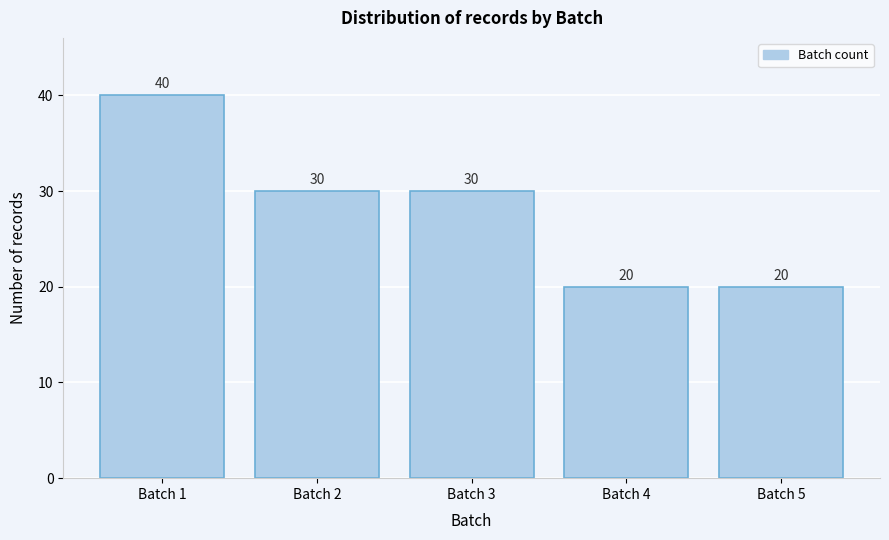

Reading left to right, transcribe all the data shown in this chart.

40	30	30	20	20